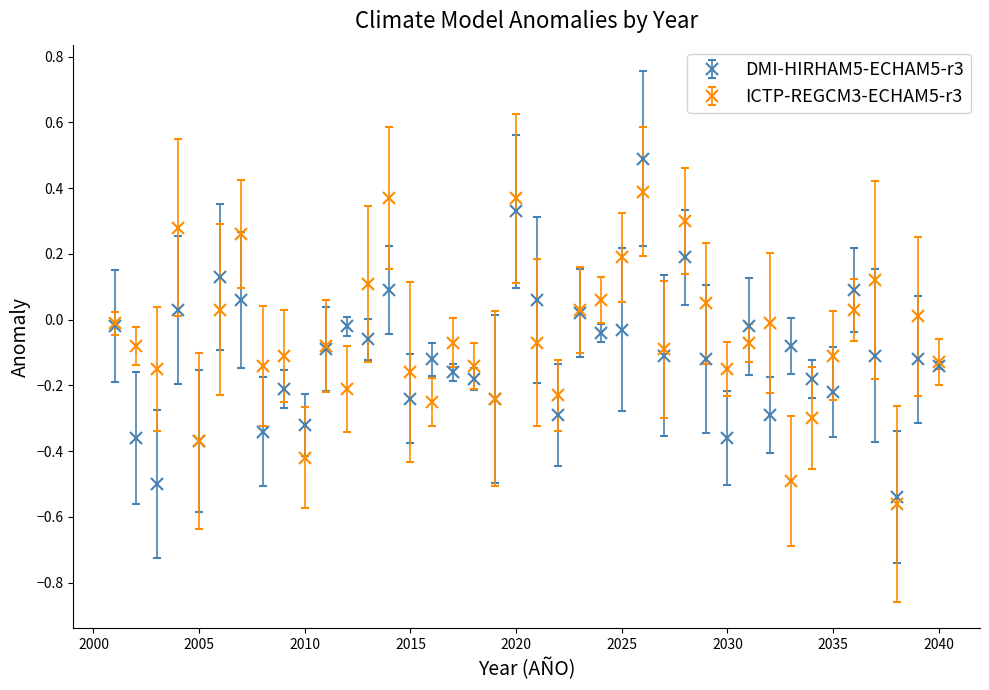

How many interior local peaks does the DMI-HIRHAM5-ECHAM5-r3 series have?

14